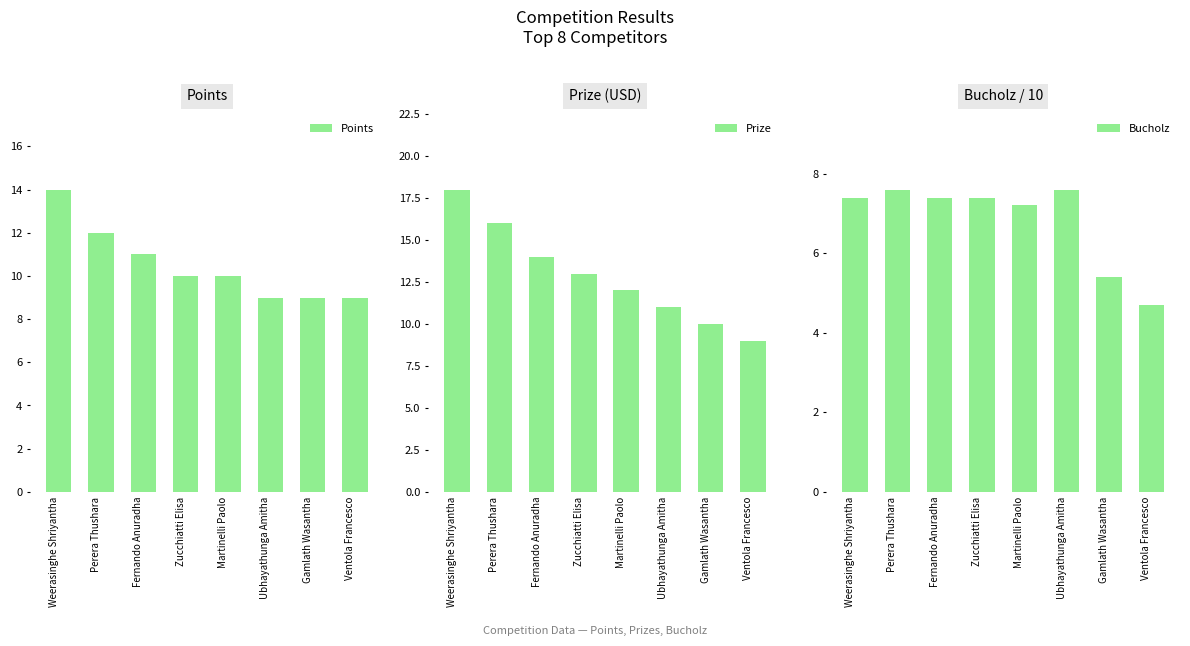

Reading right to left, transcribe all the data shown in this chart.

Points: Ventola Francesco=9.0	Gamlath Wasantha=9.0	Ubhayathunga Amitha=9.0	Martinelli Paolo=10.0	Zucchiatti Elisa=10.0	Fernando Anuradha=11.0	Perera Thushara=12.0	Weerasinghe Shriyantha=14.0
Prize: Ventola Francesco=9.0	Gamlath Wasantha=10.0	Ubhayathunga Amitha=11.0	Martinelli Paolo=12.0	Zucchiatti Elisa=13.0	Fernando Anuradha=14.0	Perera Thushara=16.0	Weerasinghe Shriyantha=18.0
Bucholz: Ventola Francesco=4.7	Gamlath Wasantha=5.4	Ubhayathunga Amitha=7.6	Martinelli Paolo=7.2	Zucchiatti Elisa=7.4	Fernando Anuradha=7.4	Perera Thushara=7.6	Weerasinghe Shriyantha=7.4